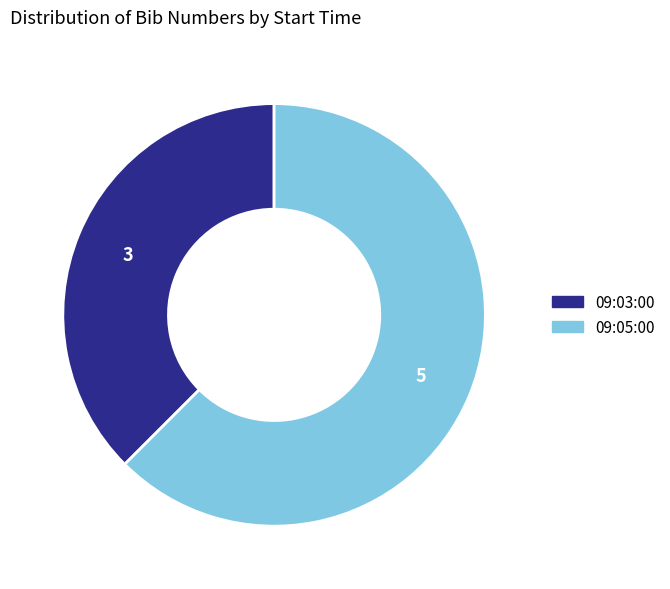

The 09:03:00 slice represents 47% of the pie. True or false?

False